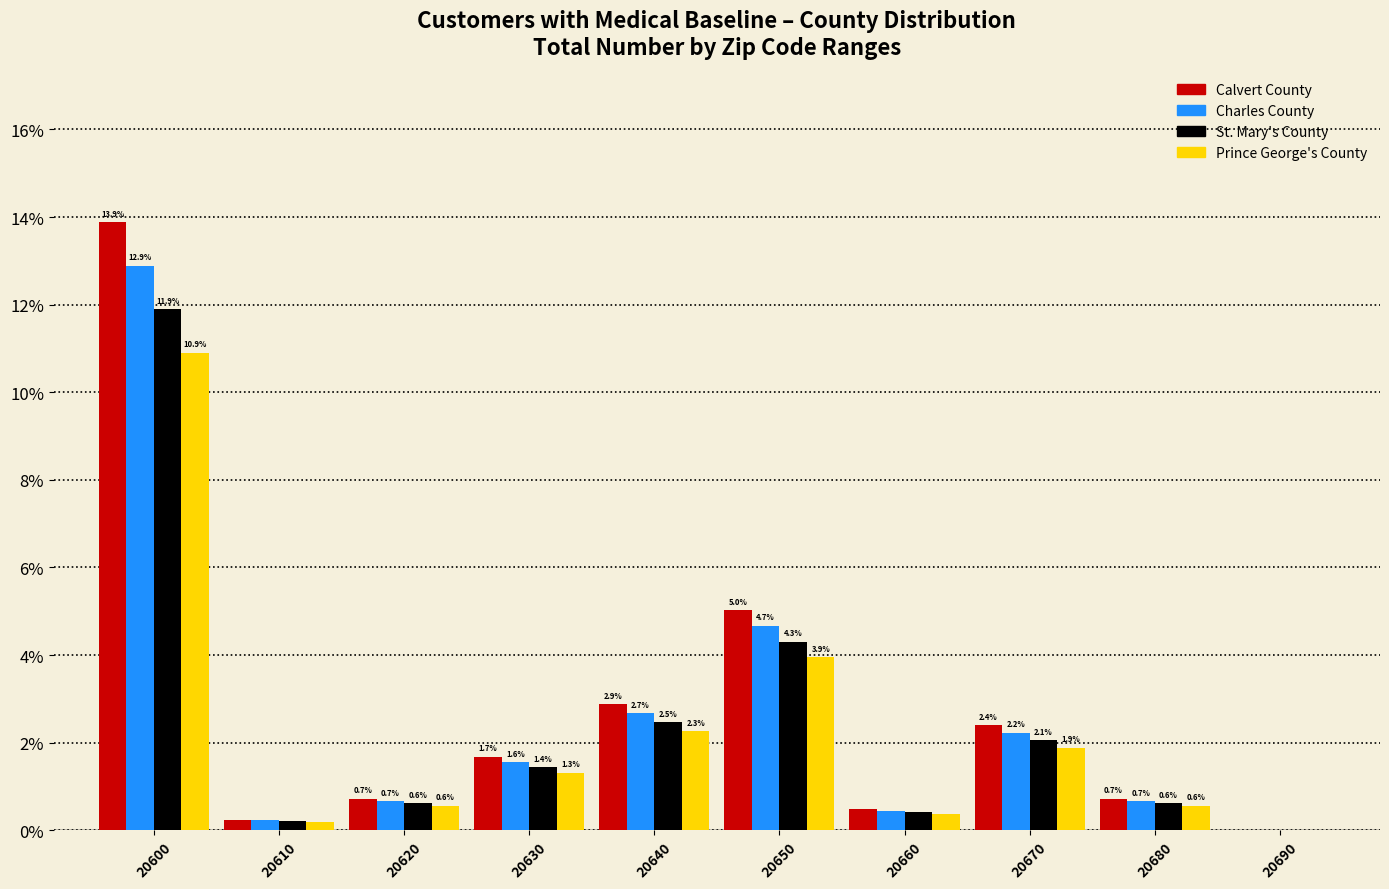

Are the bars horizontal?

No